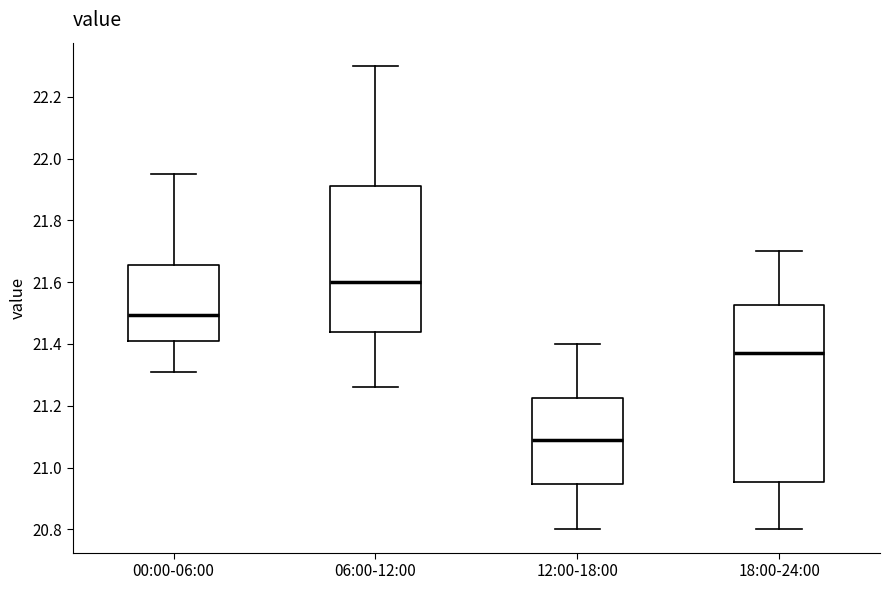

Reading left to right, transcribe this box plot: for each box, give where its median line is, the range the box spans, and where its two whiskers end, as read against the y-axis. The values are not printed on the chart, so give them approximately, as read against the axis.

00:00-06:00: median 21.50, box 21.42 to 21.66, whiskers 21.32 to 21.96
06:00-12:00: median 21.60, box 21.44 to 21.92, whiskers 21.26 to 22.30
12:00-18:00: median 21.10, box 20.94 to 21.22, whiskers 20.80 to 21.40
18:00-24:00: median 21.38, box 20.96 to 21.52, whiskers 20.80 to 21.70